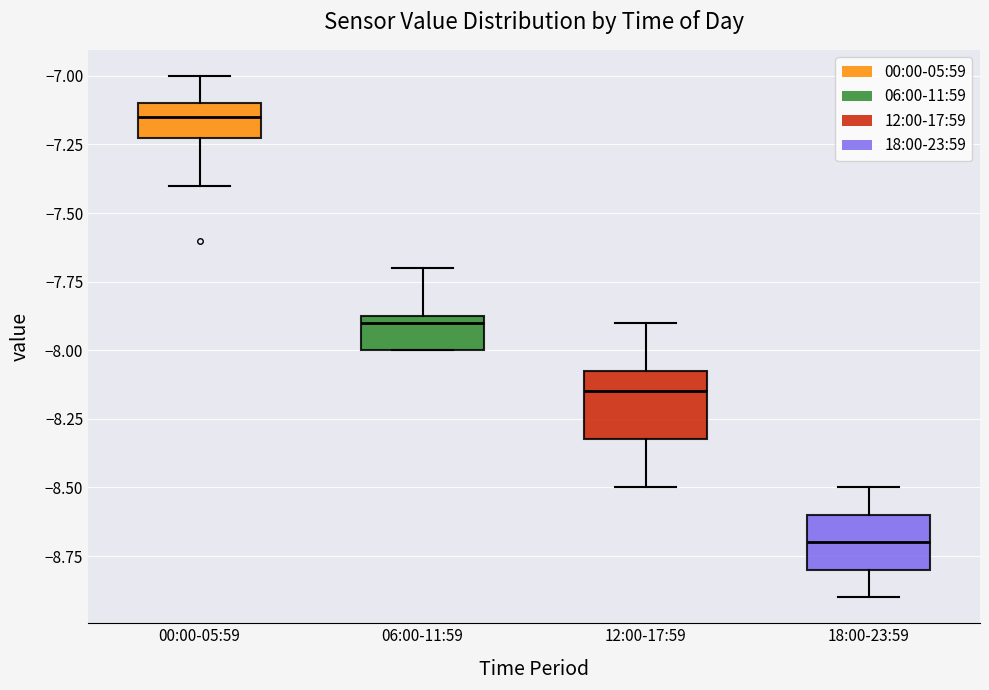

Which box is the tallest, from its lower edge to its upper edge?

12:00-17:59